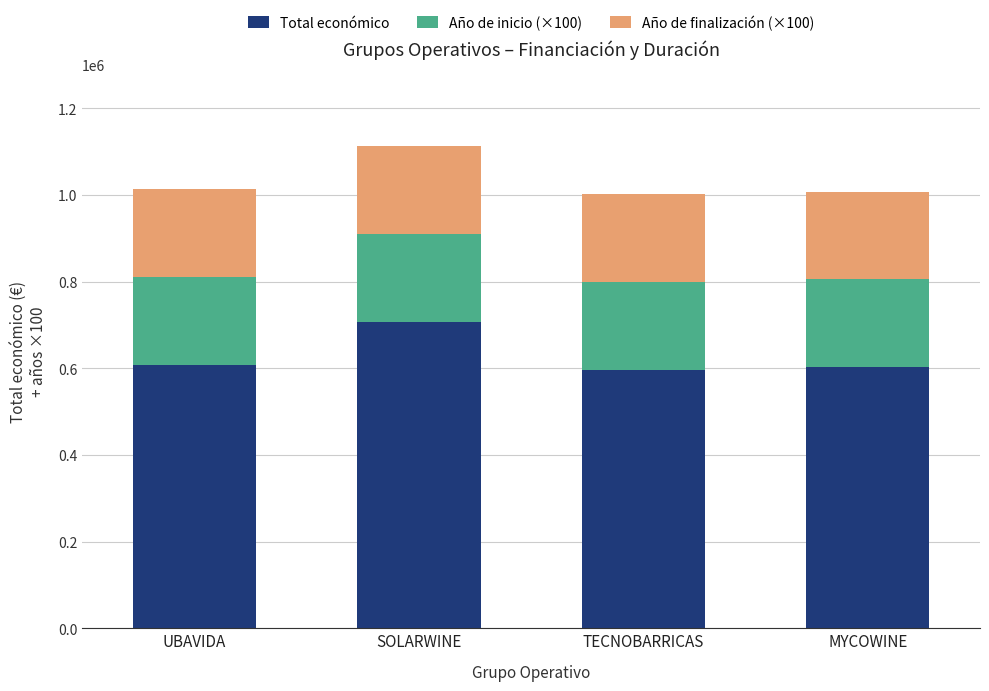

What value does the Total económico series have at UBAVIDA?

607342.0